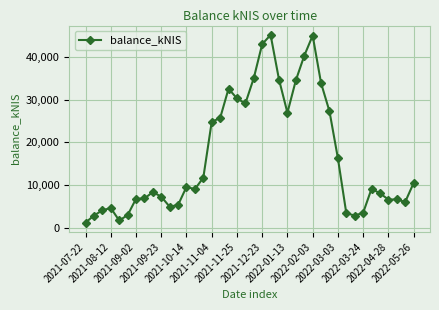

True or false: the data has more than 2 interior local peaks.

True